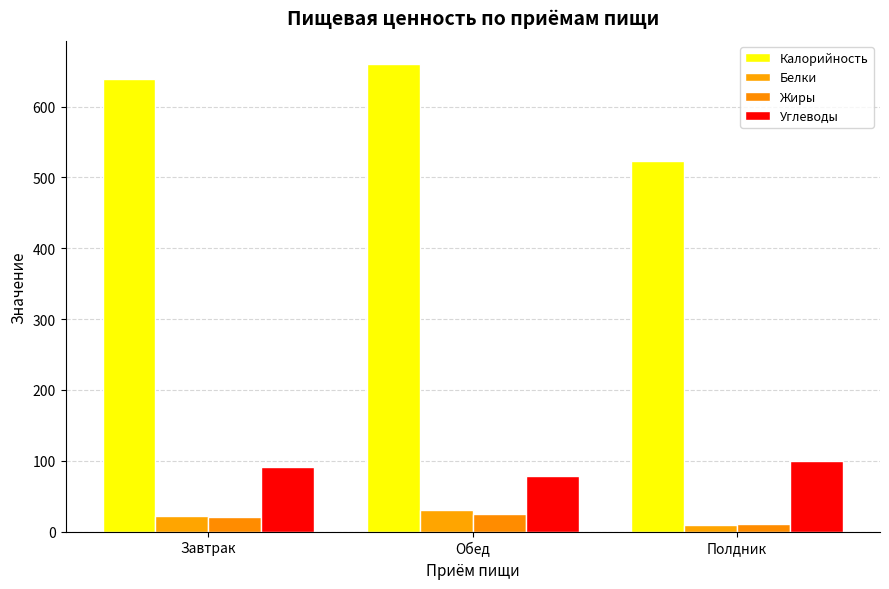

Where does the Углеводы series first go above 91?

Завтрак